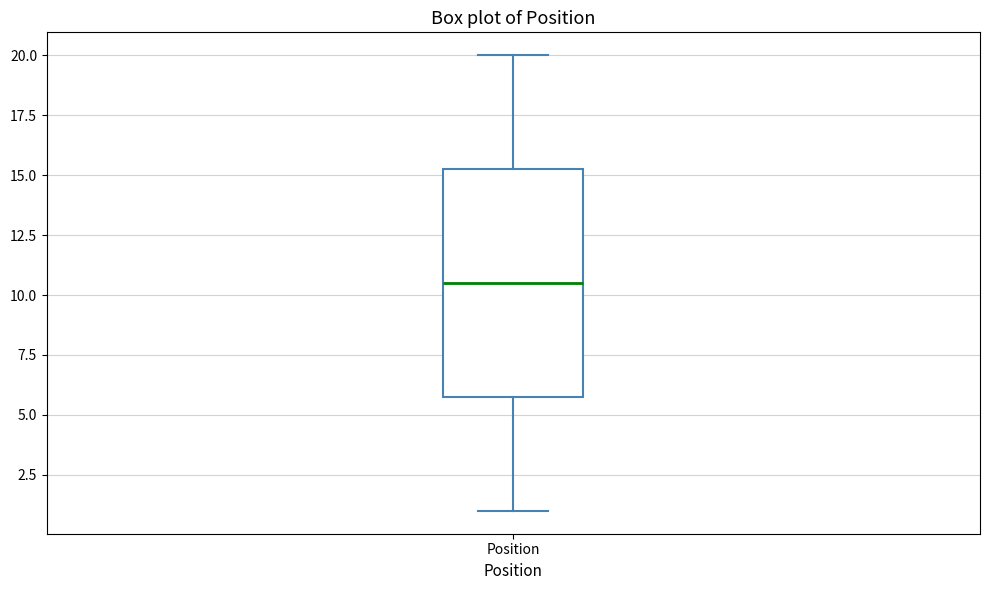

Transcribe this box plot: give where the median line is, the range the box spans, and where the two whiskers end, as read against the y-axis. The values are not printed on the chart, so give them approximately, as read against the axis.

median 10.5, box 6.0 to 15.5, whiskers 1.0 to 20.0